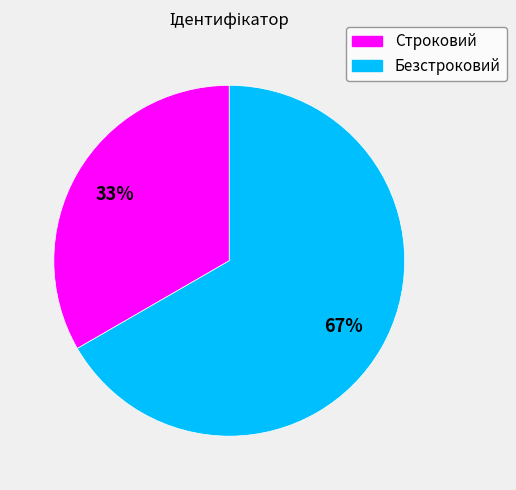

How many slices are in this pie chart?

2